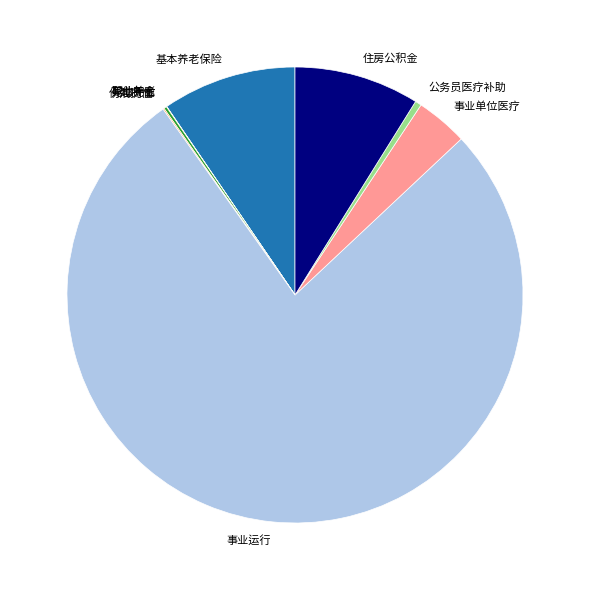

True or false: 事业运行 accounts for 77% of the total.

True